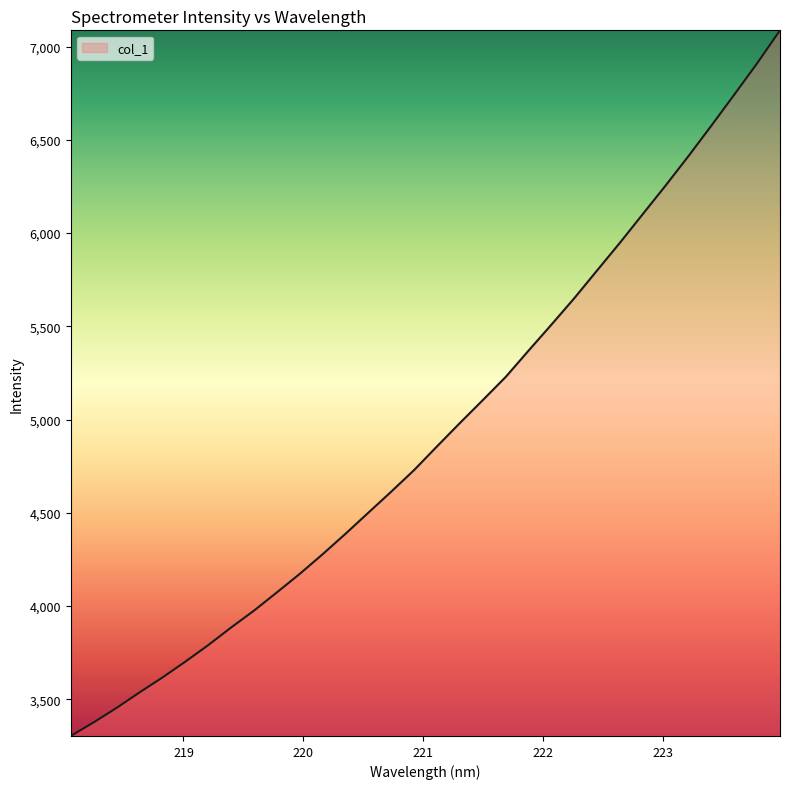

What is the smallest value displayed?

3303.7